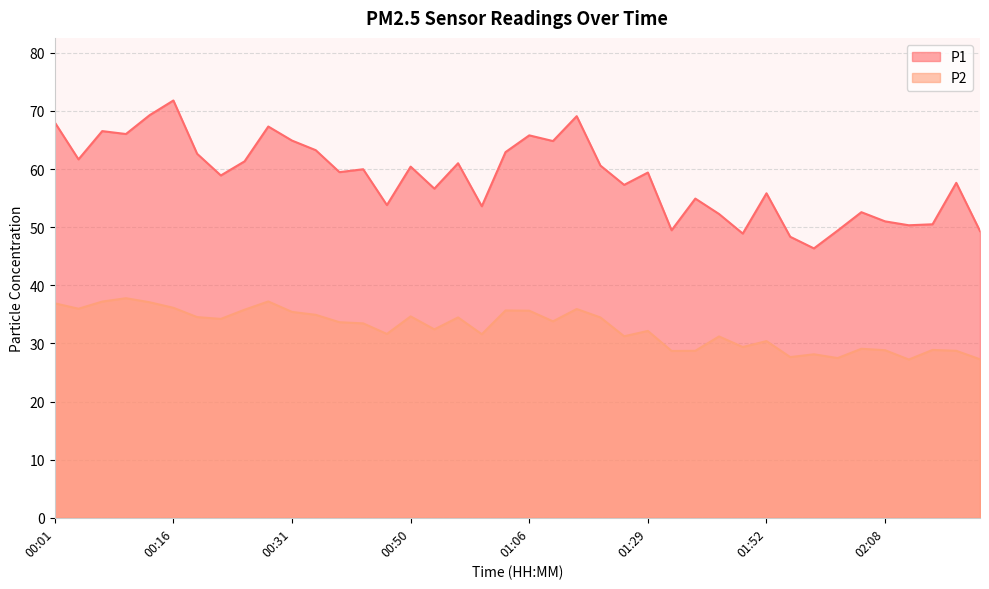

Is it true that P2 equals 29.4 at 01:49?

True